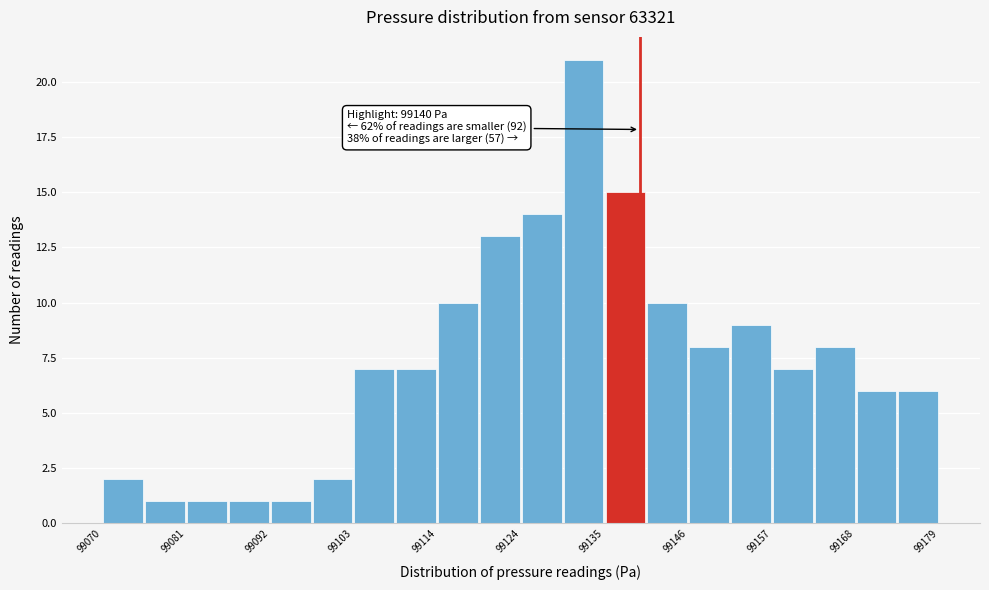

Around what value on the x-axis is the tallest bar? Give the approximate position of its centre, as read against the axis.

99132